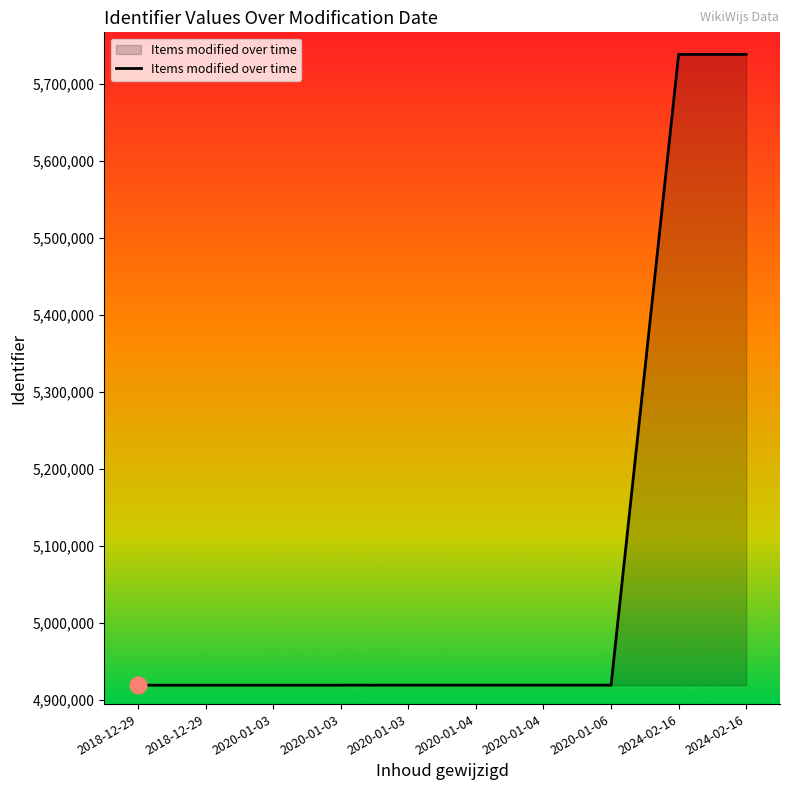

Reading left to right, extract all data points from this chart.

4919348	4919350	4919354	4919355	4919358	4919361	4919364	4919373	5738385	5738388